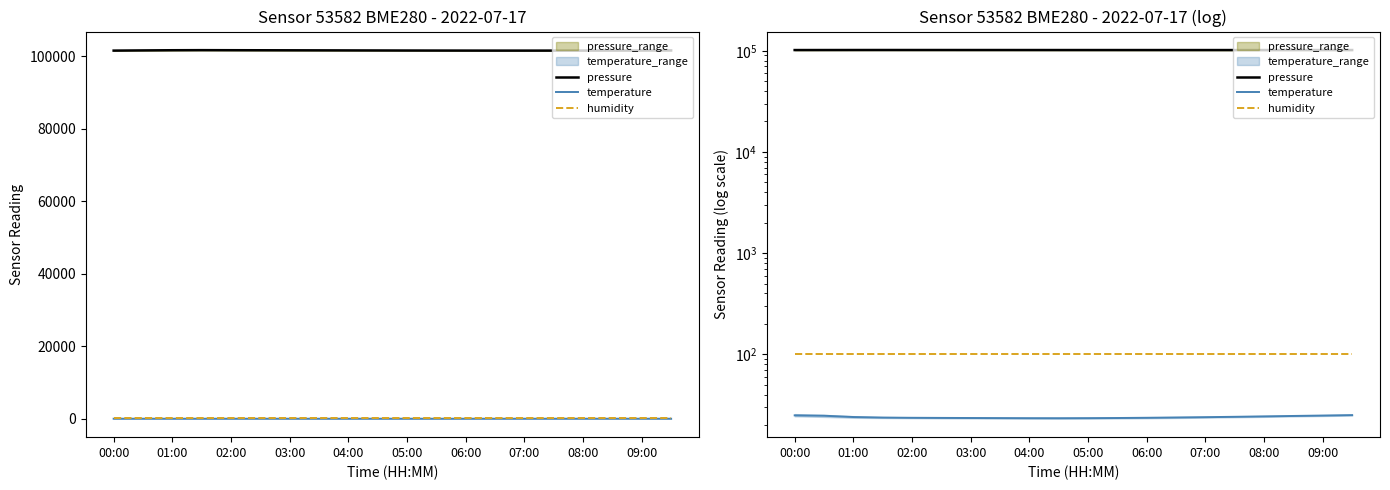

True or false: pressure and temperature intersect in this chart.

False